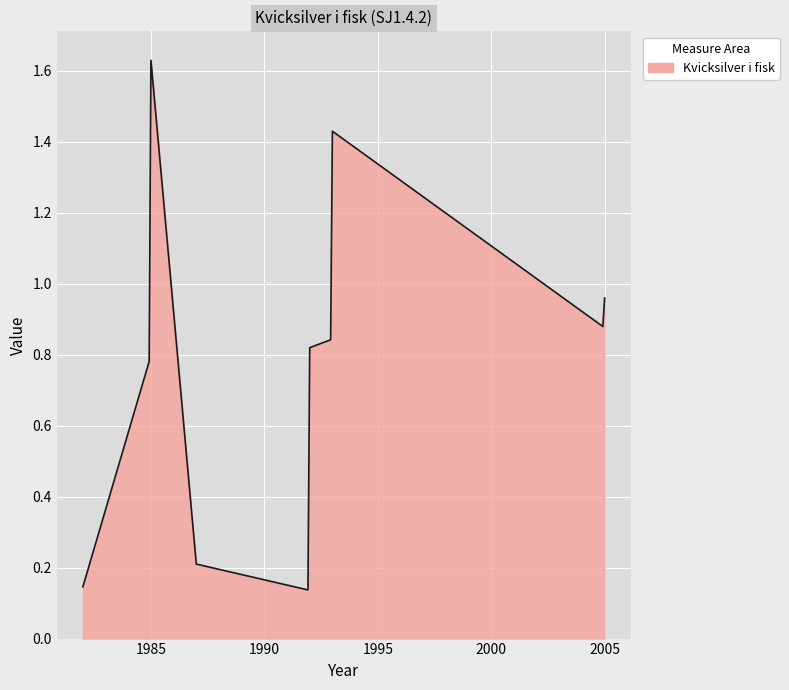

What is the difference between the maximum and minimum values?

1.5